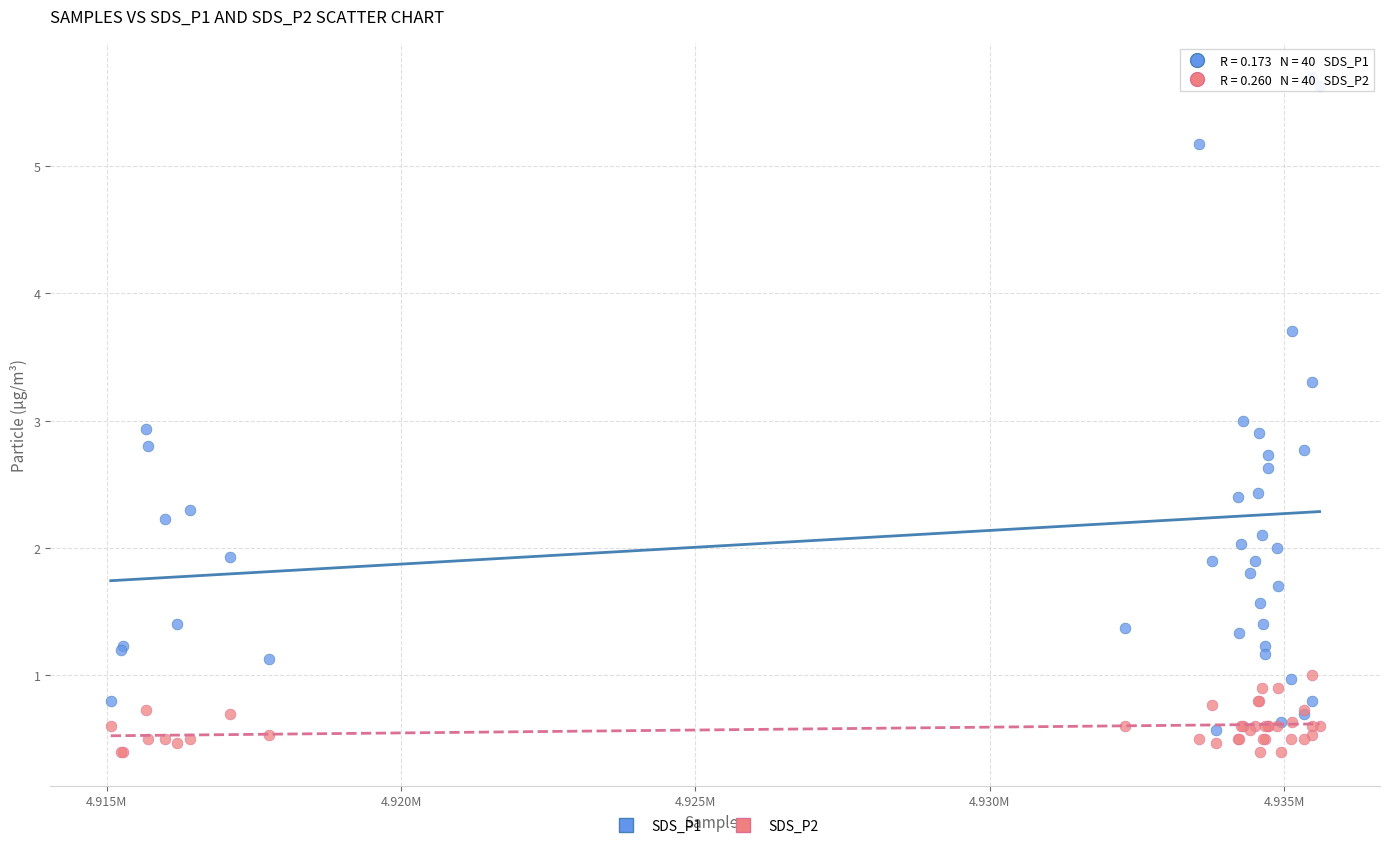

Which series has the largest Y range (max minus min)?

SDS_P1